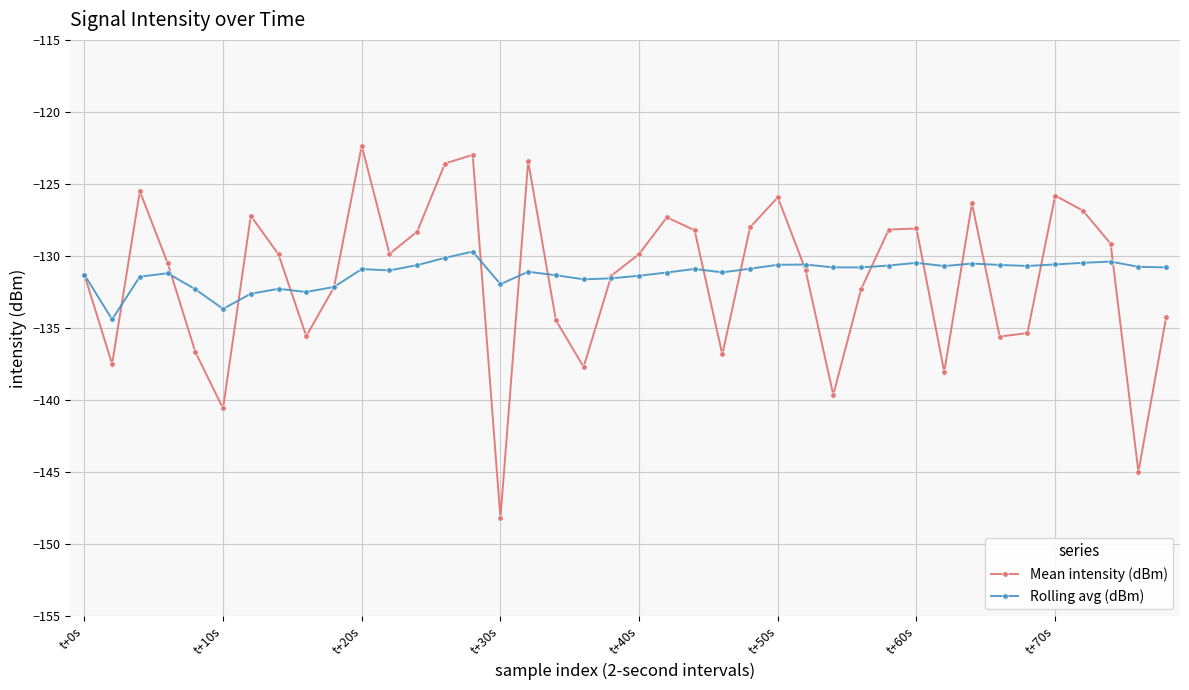

In Rolling avg (dBm), how many points are higher than both neighbors (excluding endpoints)?

10